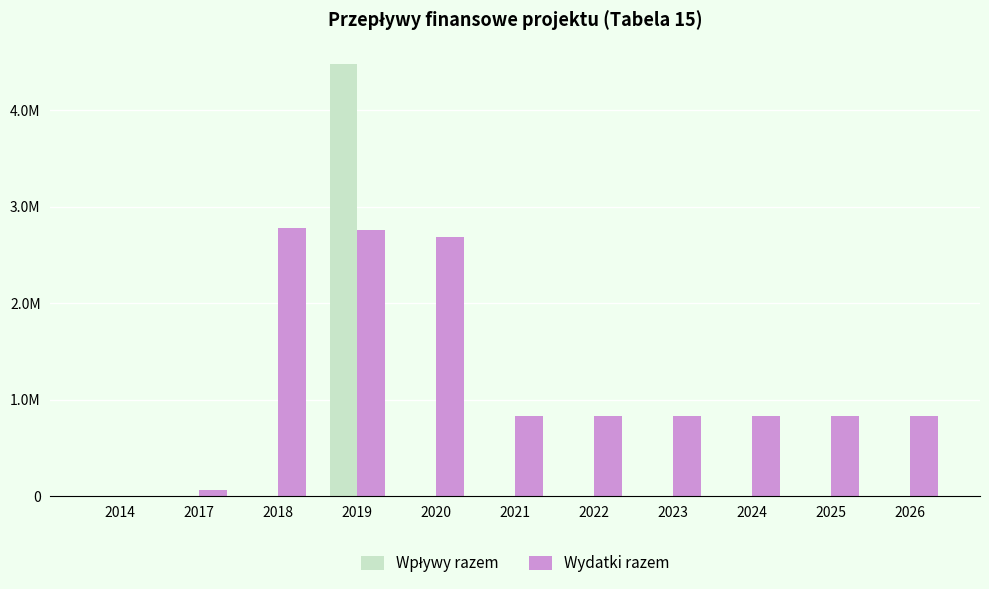

Does the chart contain stacked bars?

No